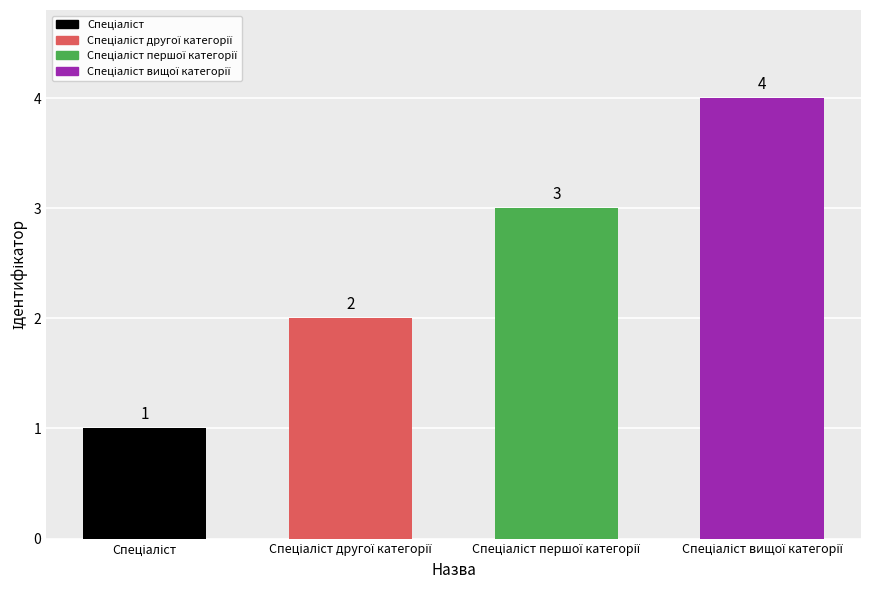

At which label does the data first exceed 3?

Спеціаліст вищої категорії